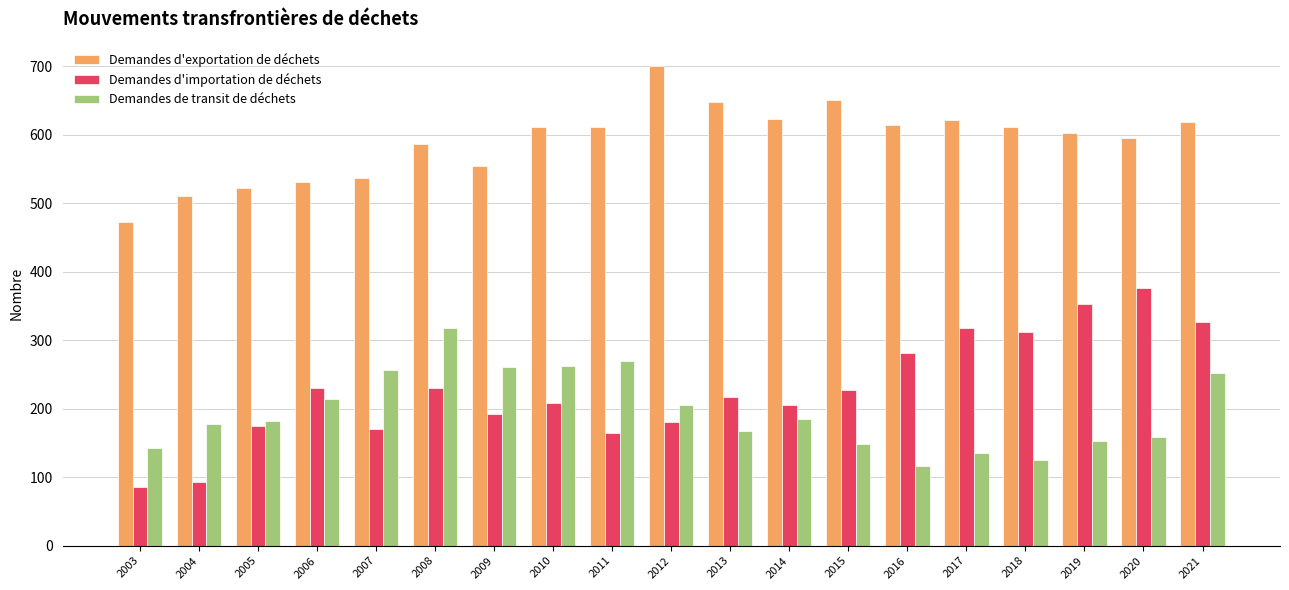

What is the value of the Demandes d'exportation de déchets bar at the 5th from the left?

537